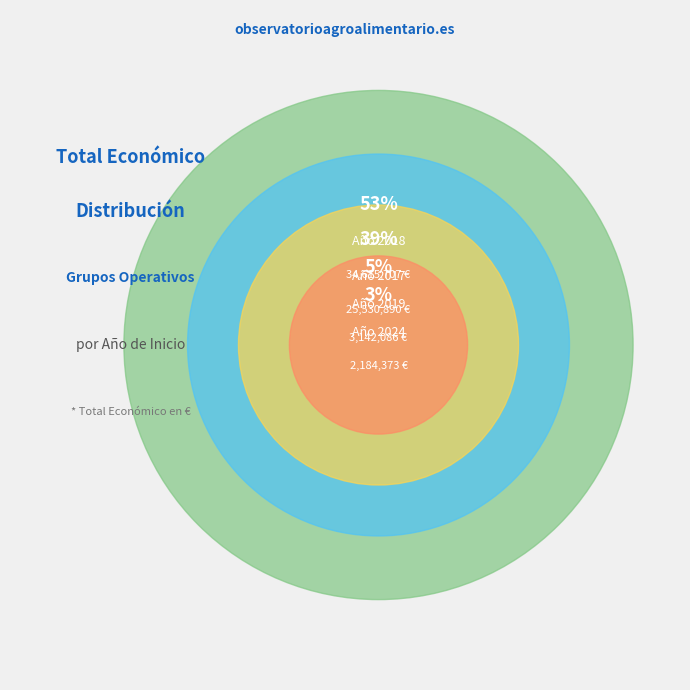

What percentage do 2018 and 2024 together represent?

8.2%